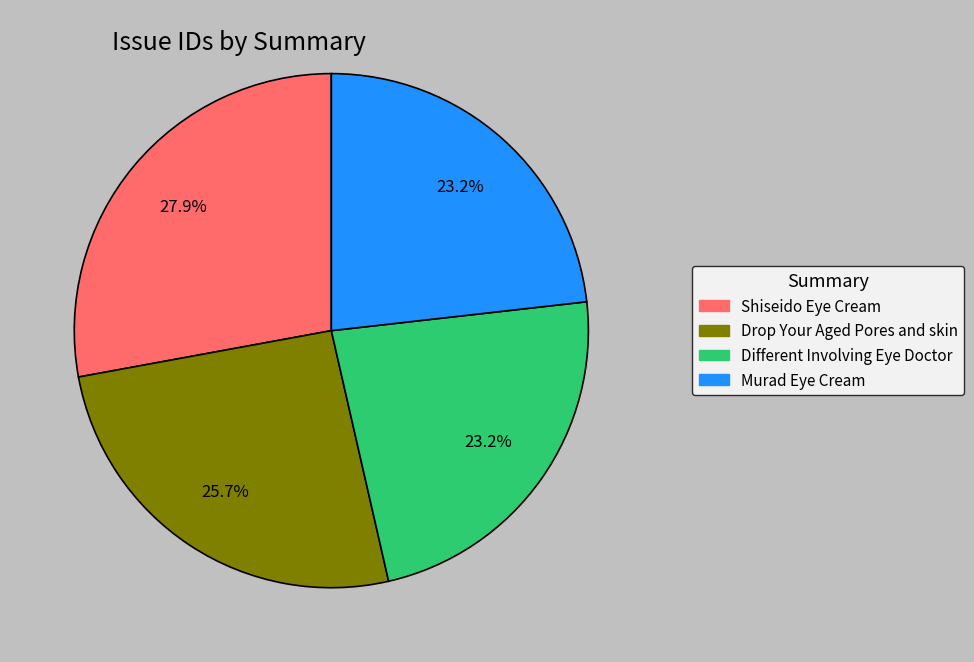

Which has a higher value, Shiseido Eye Cream or Murad Eye Cream?

Shiseido Eye Cream